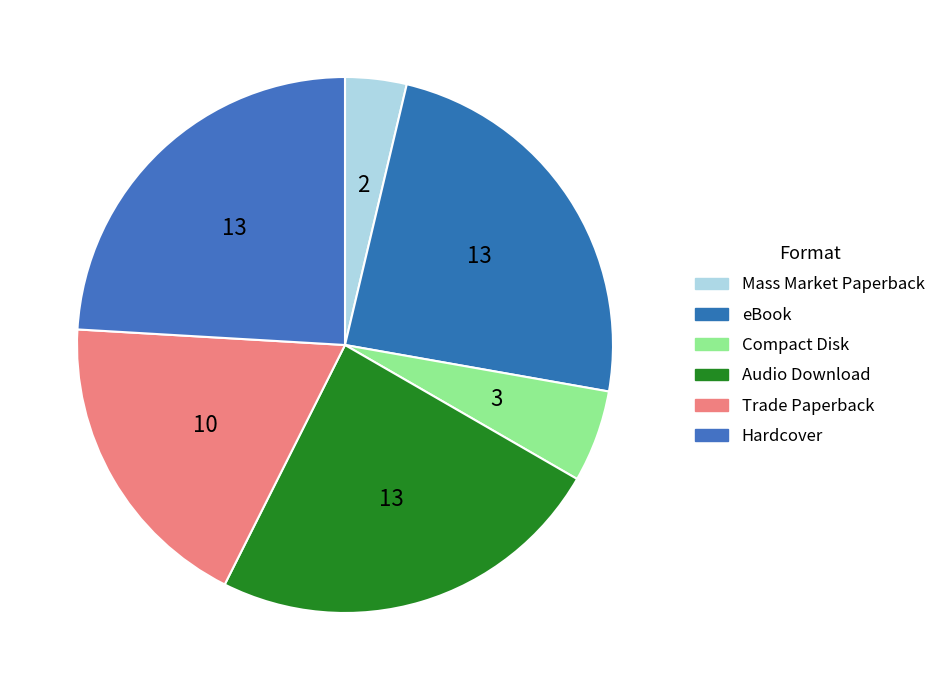

What is the ratio of the value at Audio Download to the value at Mass Market Paperback?

6.5